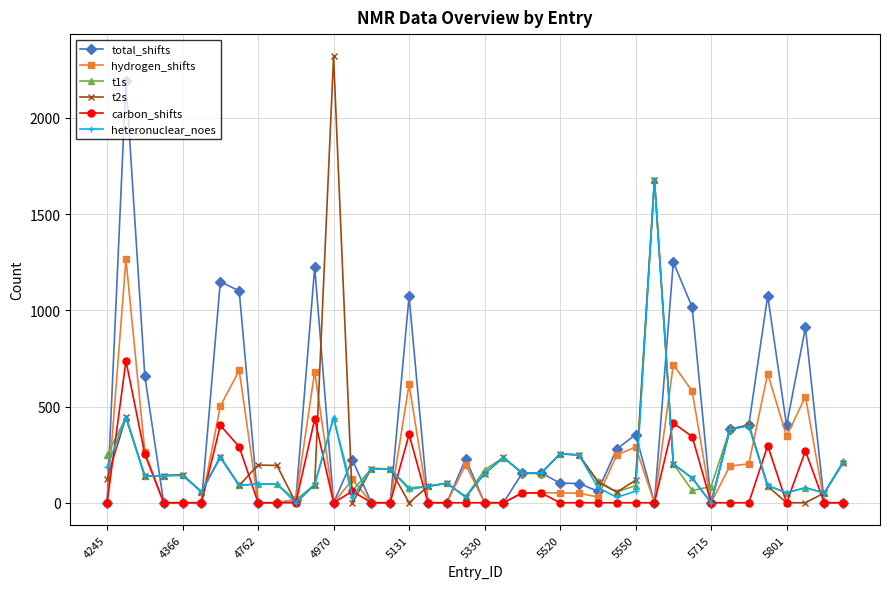

What is the highest value of the total_shifts series?

2191